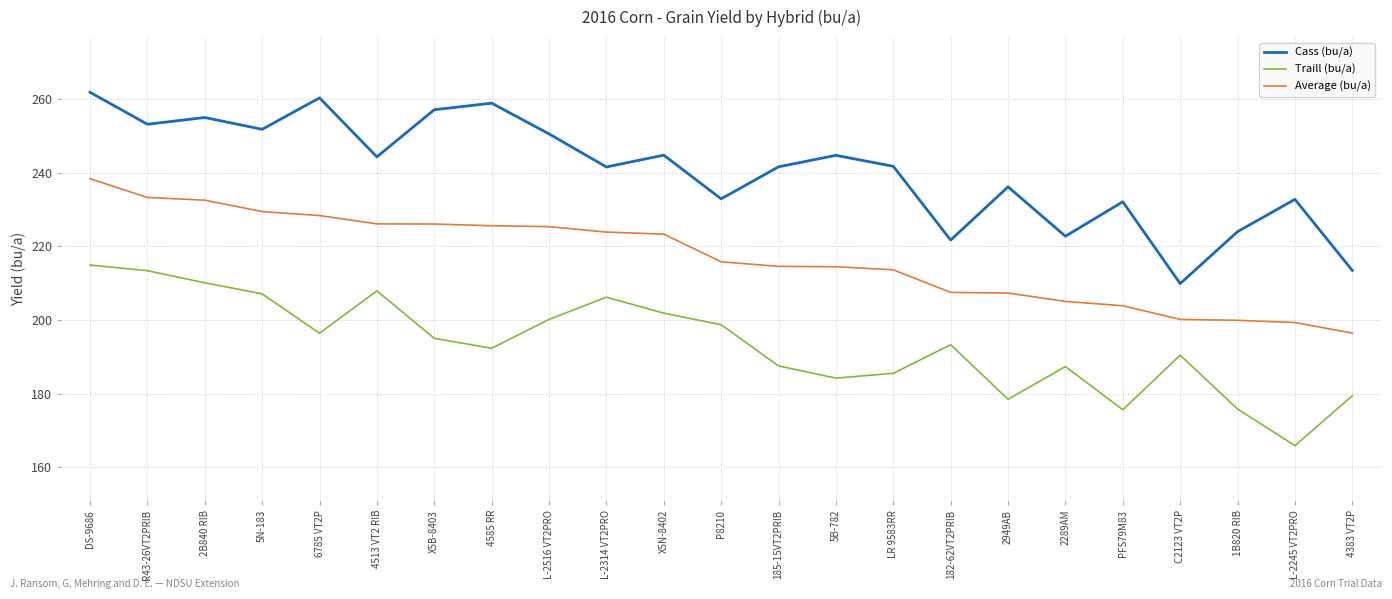

At LR 9583RR, list the series in order from smallest to largest.

Traill (bu/a), Average (bu/a), Cass (bu/a)